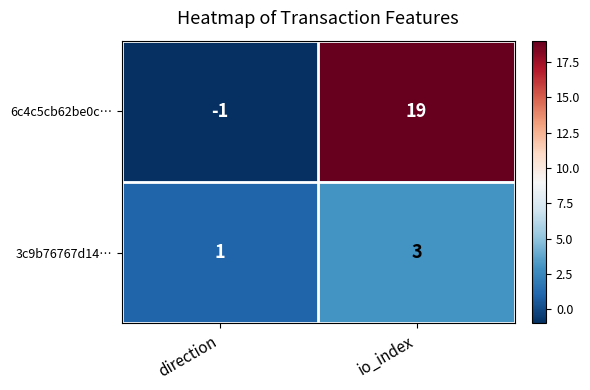

List the series in order of their peak value, highest first.

6c4c5cb62be0c…, 3c9b76767d14…